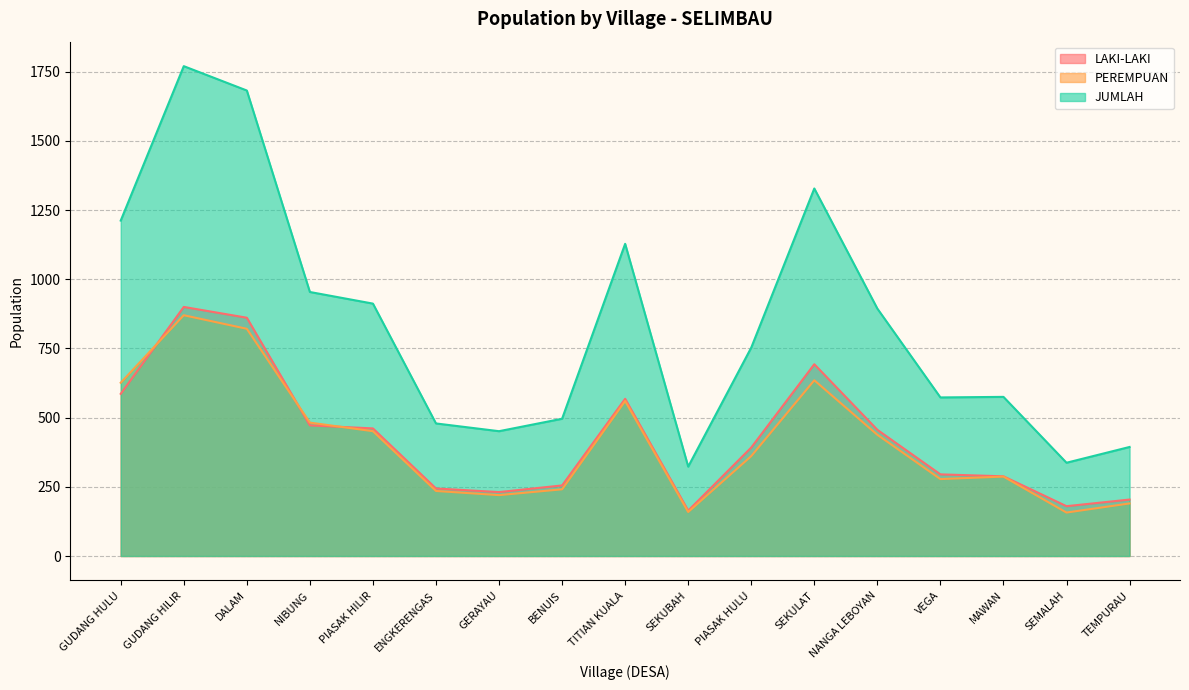

At which label does LAKI-LAKI reach its peak?

GUDANG HILIR